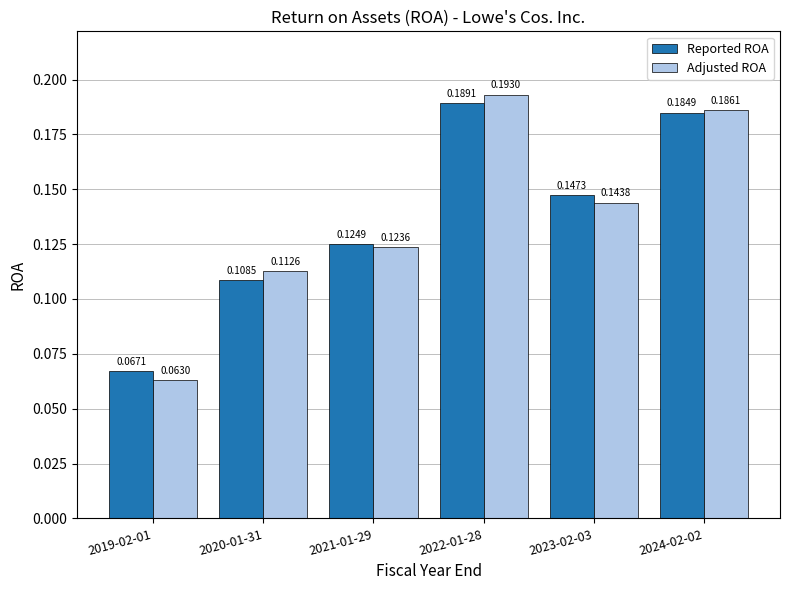

How many bars are there in total?

12